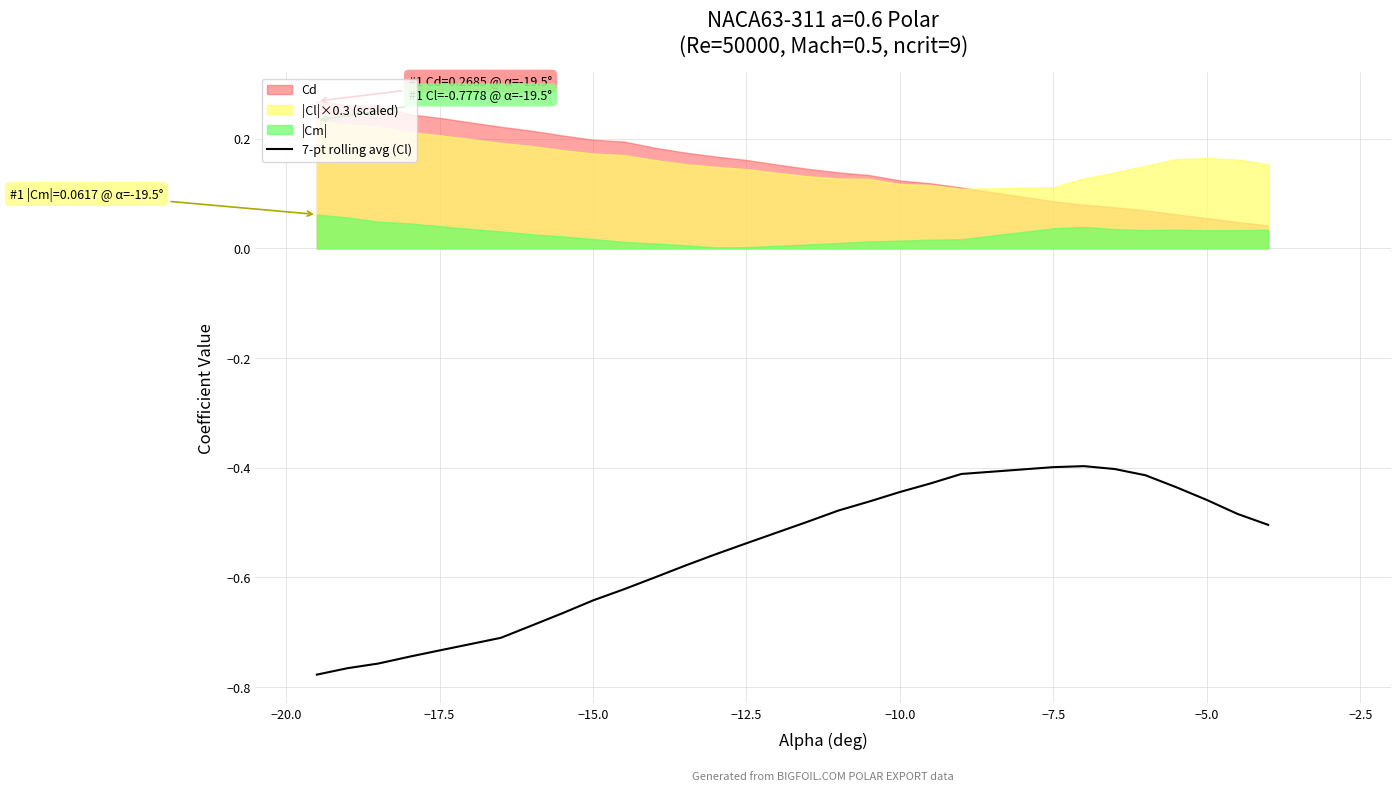

How many points are higher than both their immediate neighbors (excluding endpoints)?

1